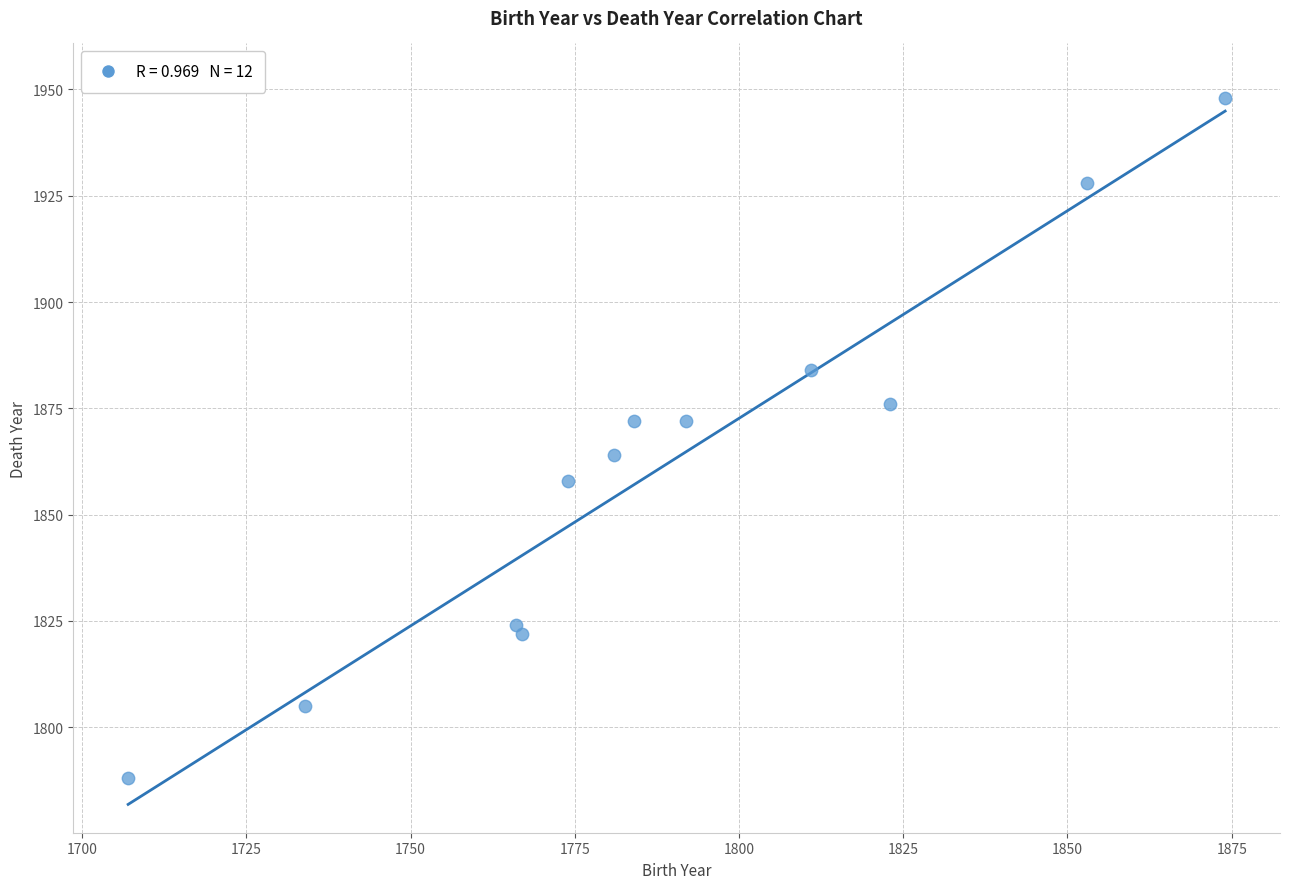

What is the range of Y values (max minus min)?

160